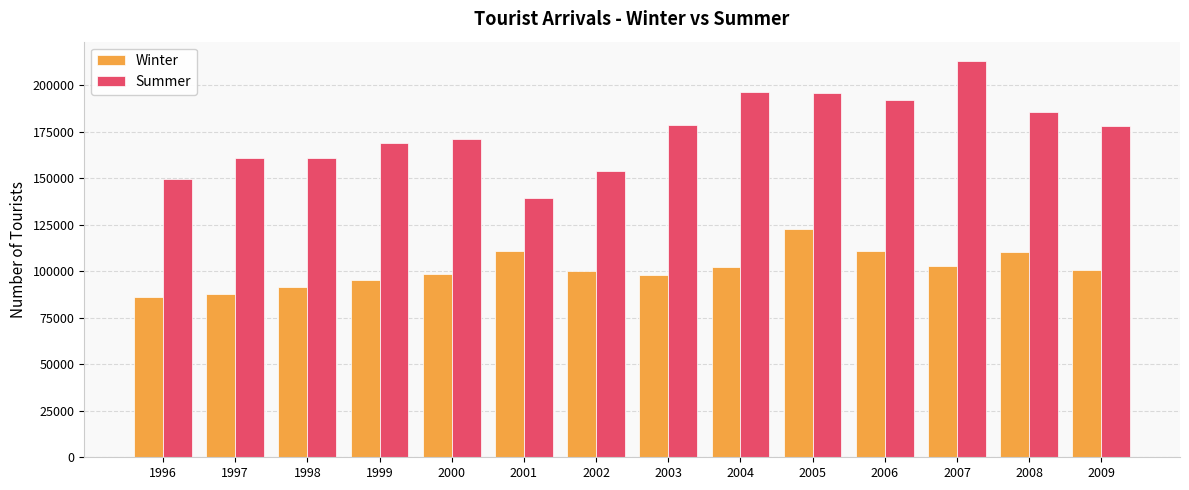

What is the sum of the Winter values at 1999 and 2005?

217633